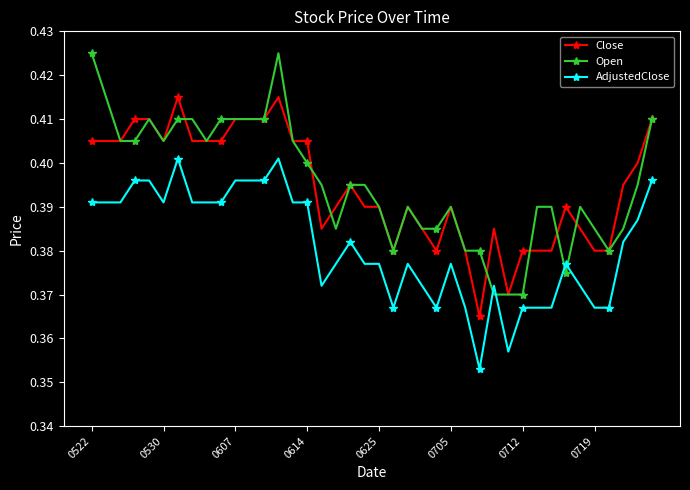

True or false: Open has more than 2 points higher than both neighbors.

True